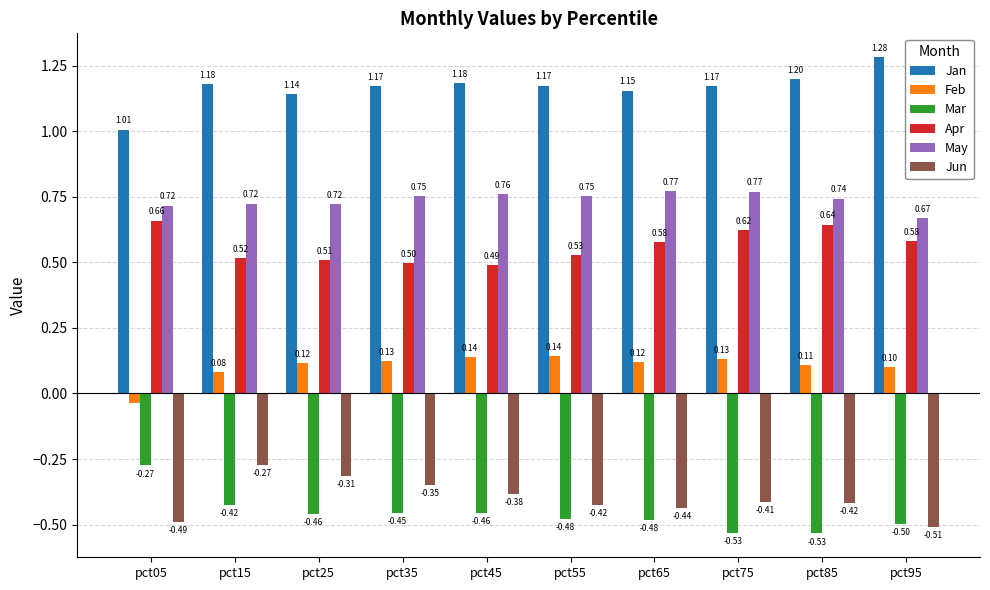

What is the average value of the Mar series?

-0.5